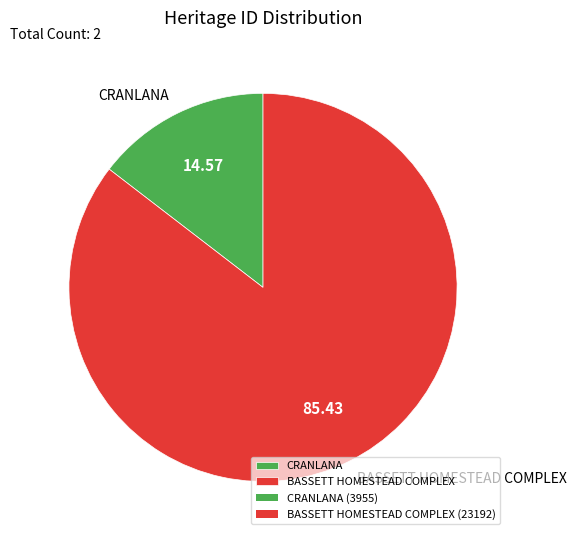

Approximately how many times larger is the value at CRANLANA compared to BASSETT HOMESTEAD COMPLEX?

0.2